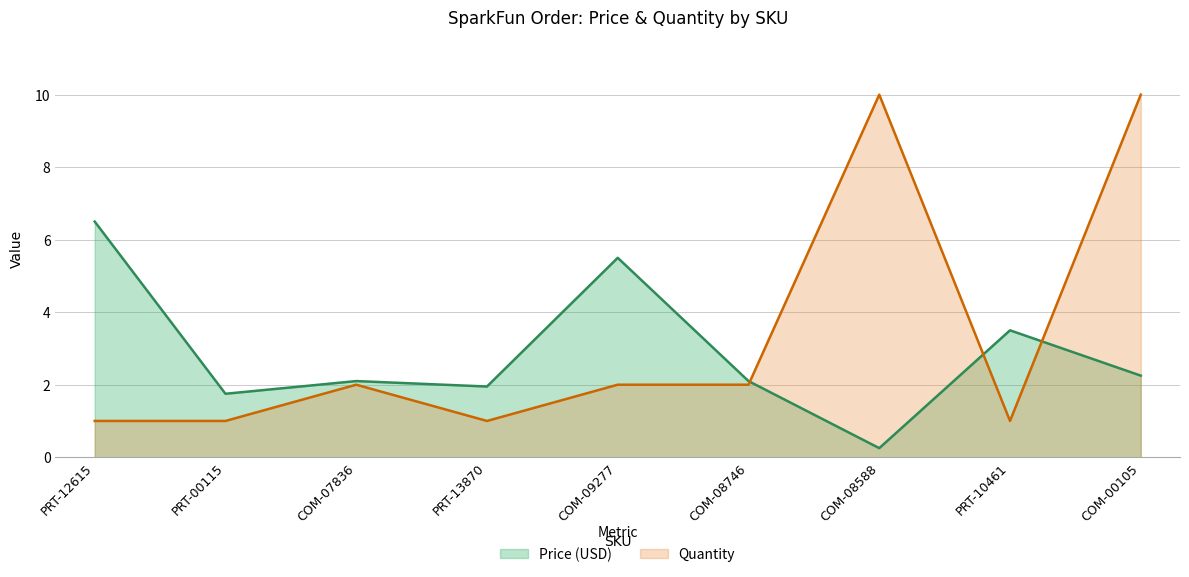

How many lines are shown in the chart?

2